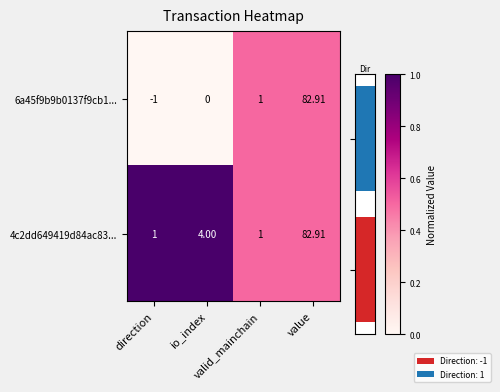

Rank the series by their average value, from highest to lowest.

4c2dd649419d84ac83..., 6a45f9b9b0137f9cb1...